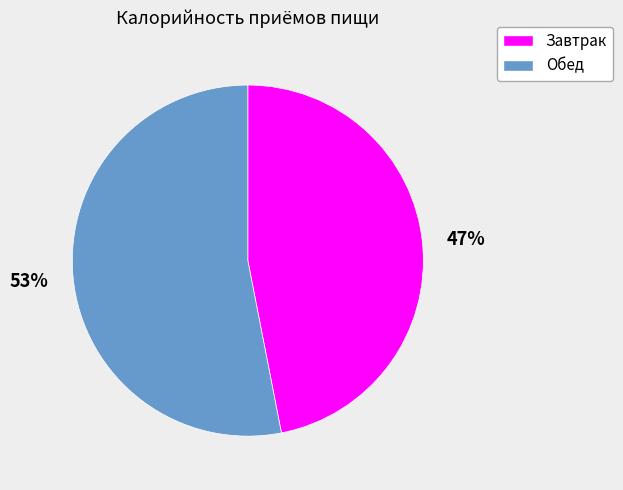

Is the sum of Завтрак and Обед greater than half?

Yes